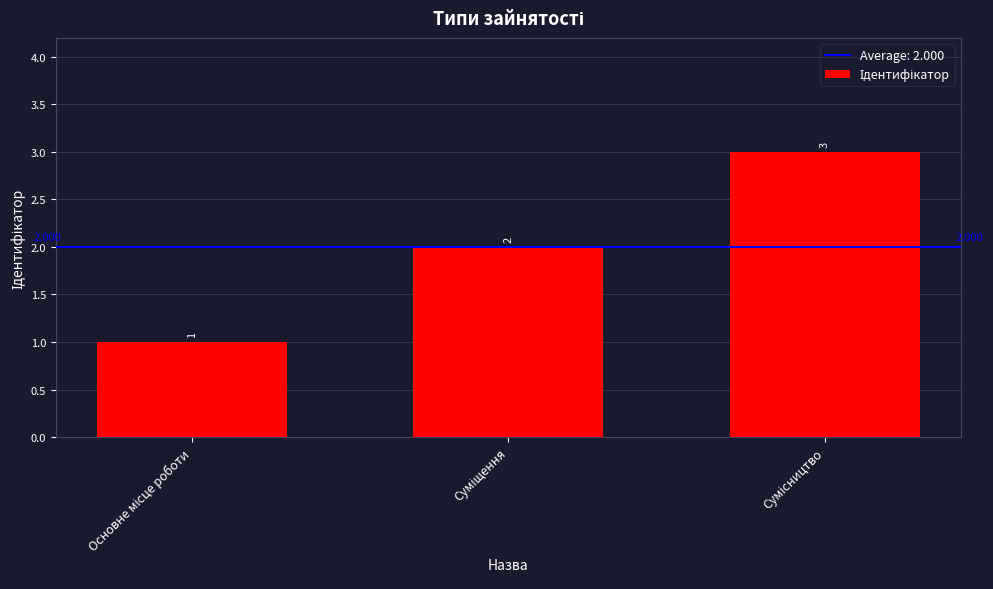

List the labels in order of value, smallest first.

Основне місце роботи, Суміщення, Сумісництво